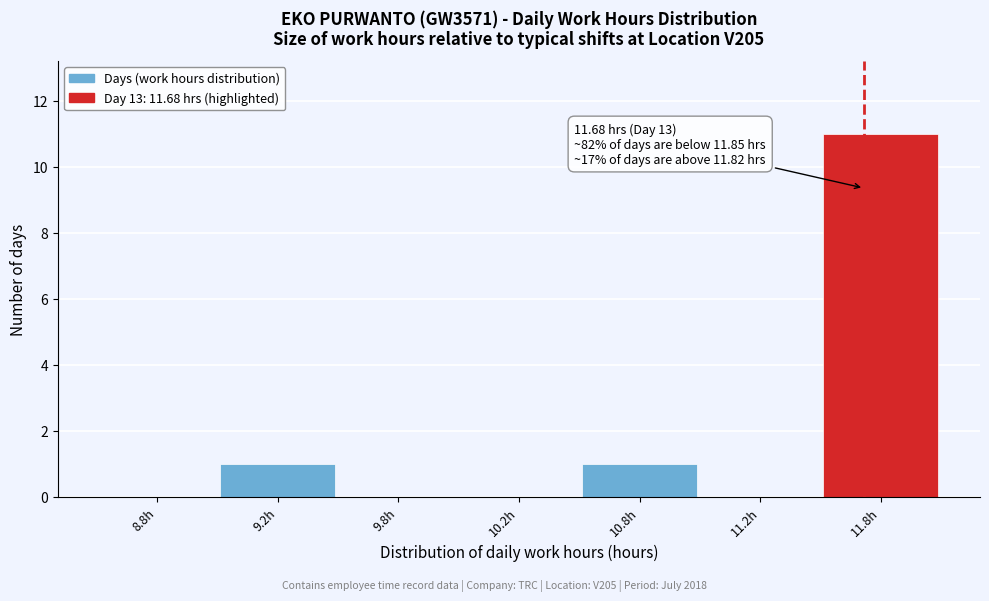

Reading left to right, transcribe all the data shown in this chart.

8.8h=0	9.2h=1	9.8h=0	10.2h=0	10.8h=1	11.2h=0	11.8h=11